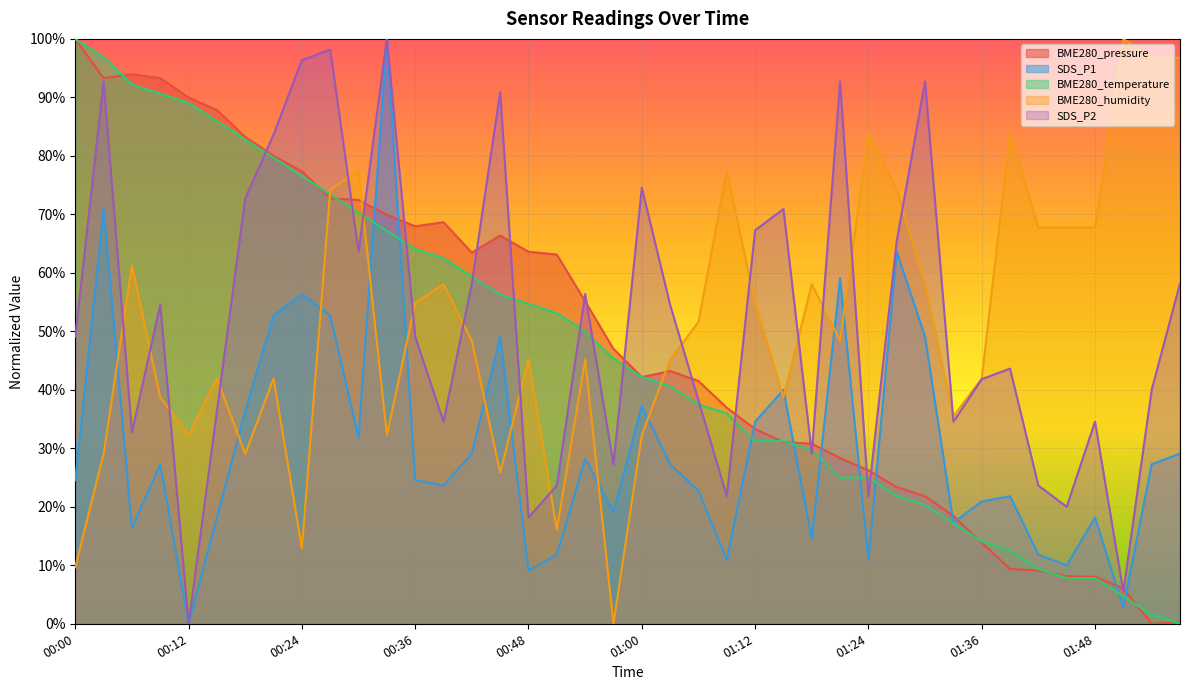

What is the highest value of the BME280_pressure series?

1.0